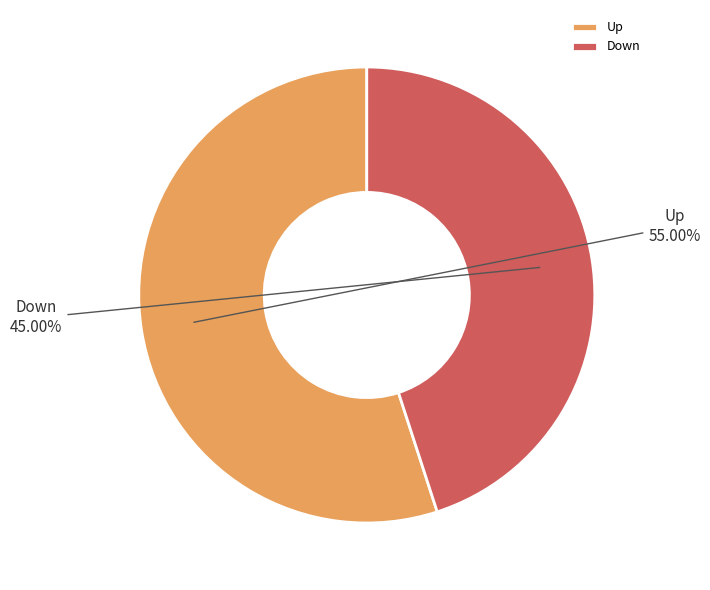

Between Down and Up, which is larger?

Up